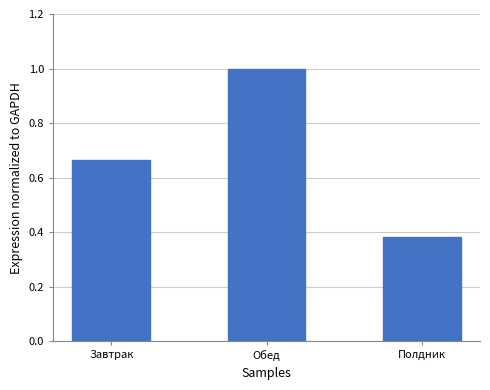

What is the change in value from Завтрак to Полдник?

-0.3